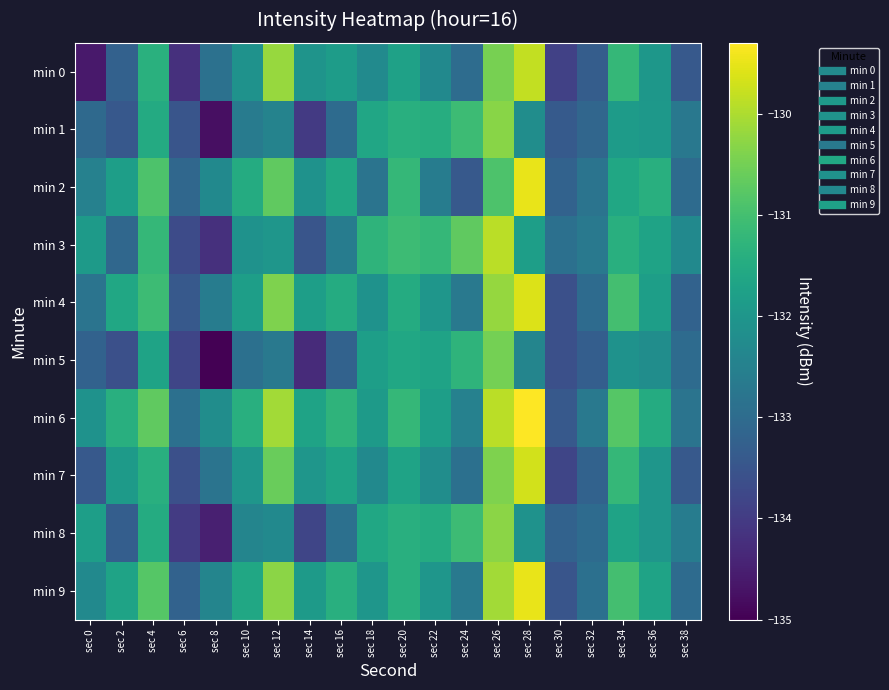

Which series has the largest total across all categories?

min 6